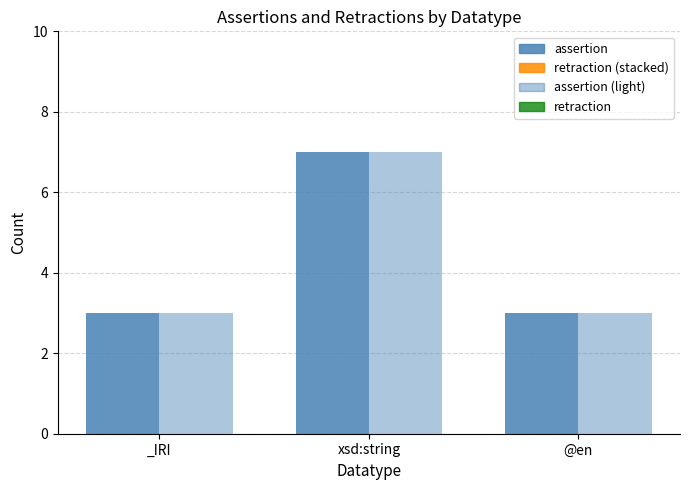

Reading right to left, list all the values displayed in this chart.

assertion: @en=3	xsd:string=7	_IRI=3
retraction (assertion group): @en=0	xsd:string=0	_IRI=0
assertion (retraction group): @en=3	xsd:string=7	_IRI=3
retraction: @en=0	xsd:string=0	_IRI=0